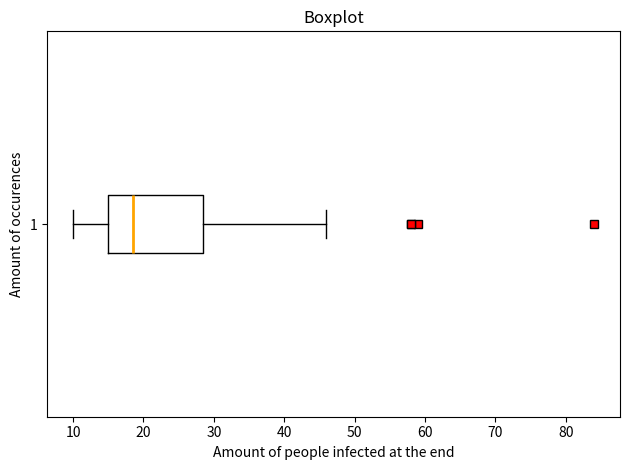

Read this box plot against the x-axis: the position of the median line, the range covered by the box, and the ends of both whiskers. The values are not printed on the chart, so give them approximately, as read against the axis.

median 19, box 15 to 29, whiskers 10 to 46